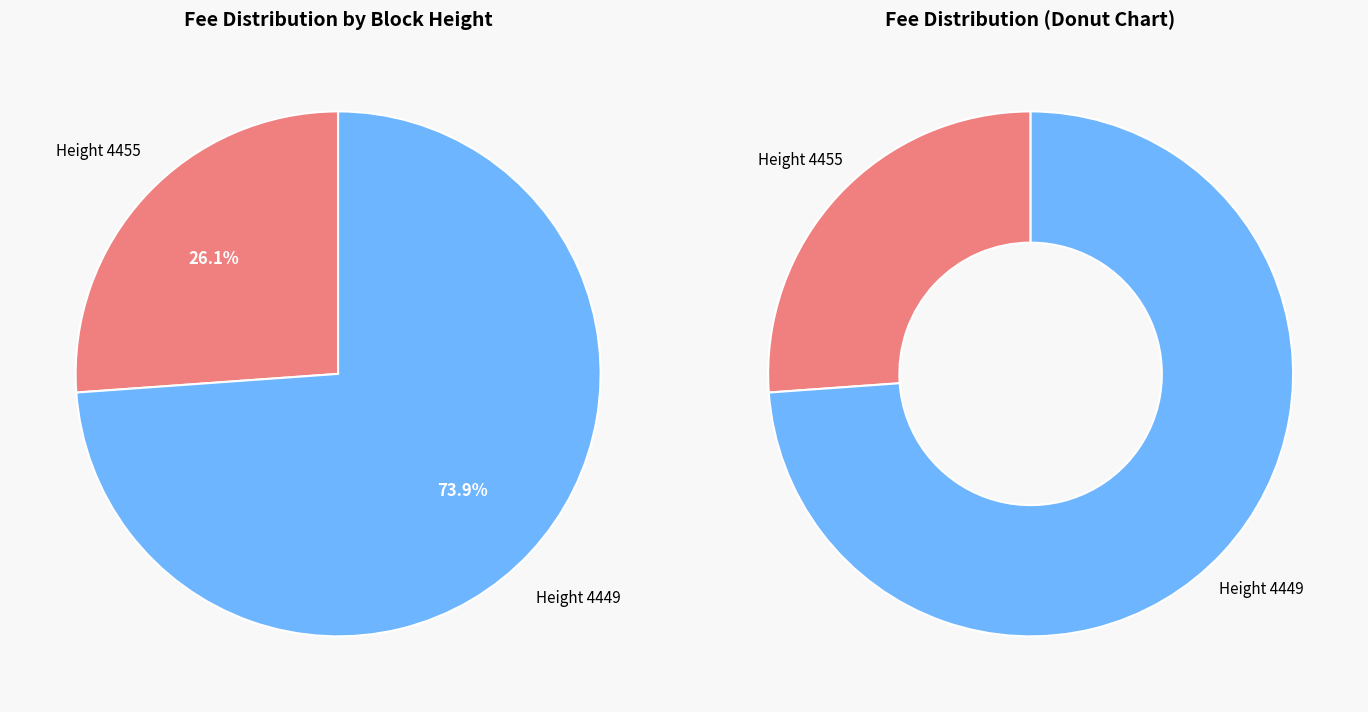

Which has a higher value, 4455 or 4449?

4449